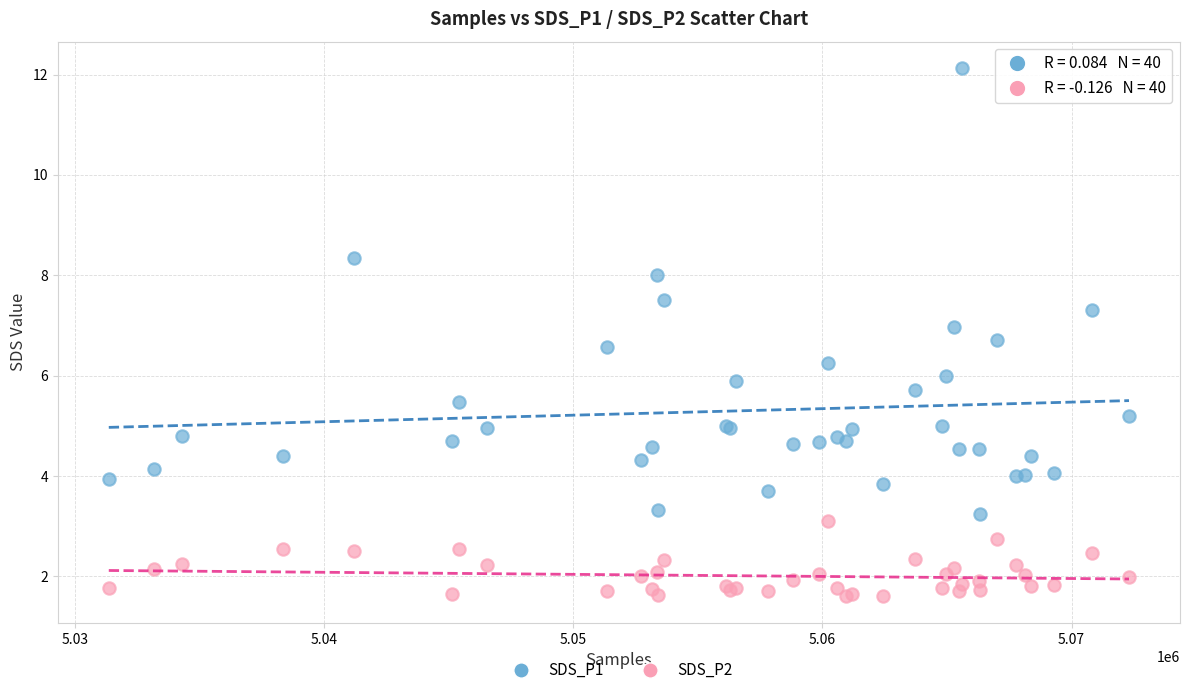

Which series reaches the maximum Y coordinate?

SDS_P1